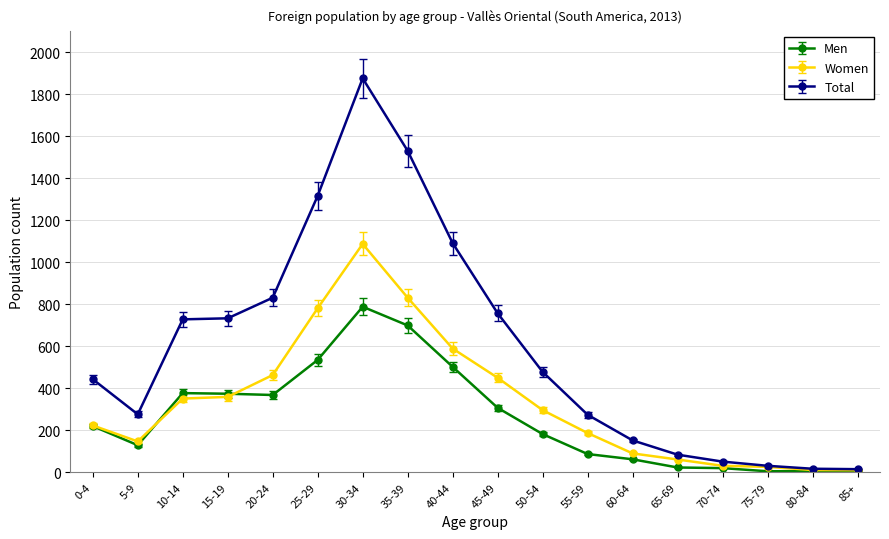

Between 0-4 and 75-79, which series saw the biggest shift?

Total